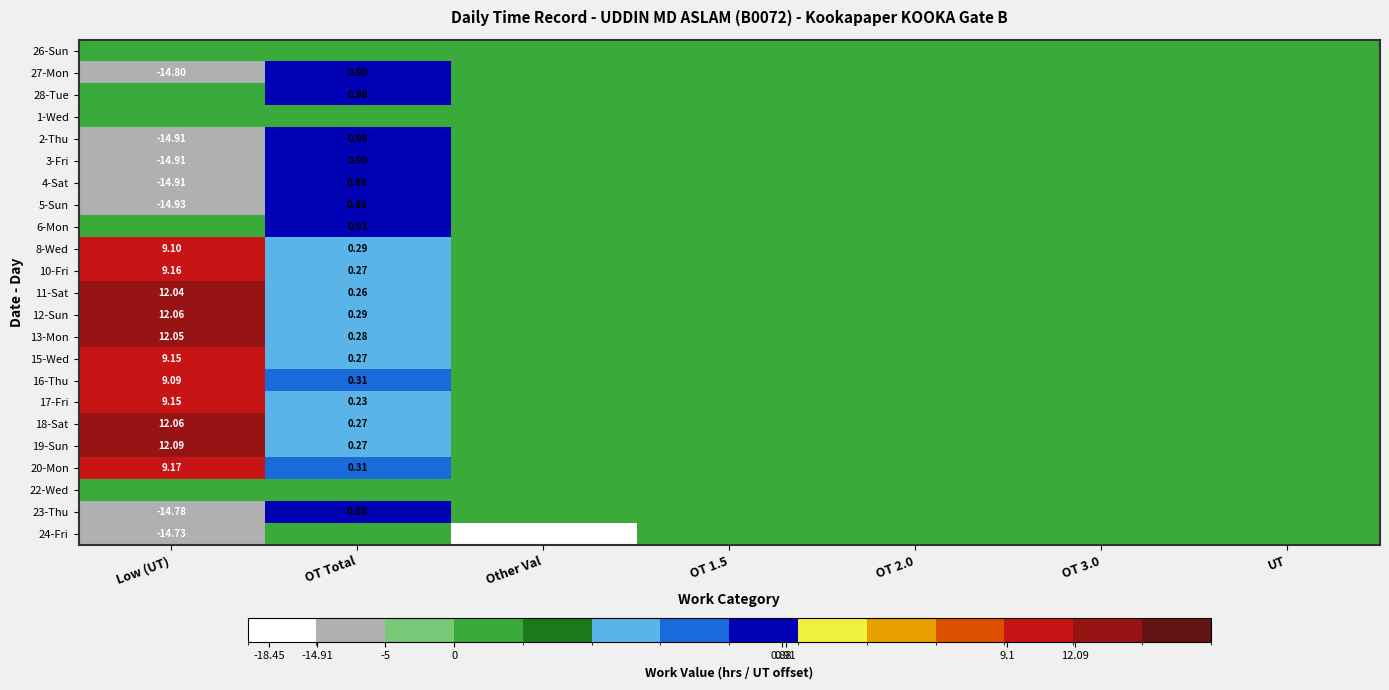

Rank the series by their maximum value, from lowest to highest.

26-Sun, 1-Wed, 22-Wed, 24-Fri, 4-Sat, 5-Sun, 23-Thu, 27-Mon, 28-Tue, 2-Thu, 3-Fri, 6-Mon, 16-Thu, 8-Wed, 15-Wed, 17-Fri, 10-Fri, 20-Mon, 11-Sat, 13-Mon, 12-Sun, 18-Sat, 19-Sun